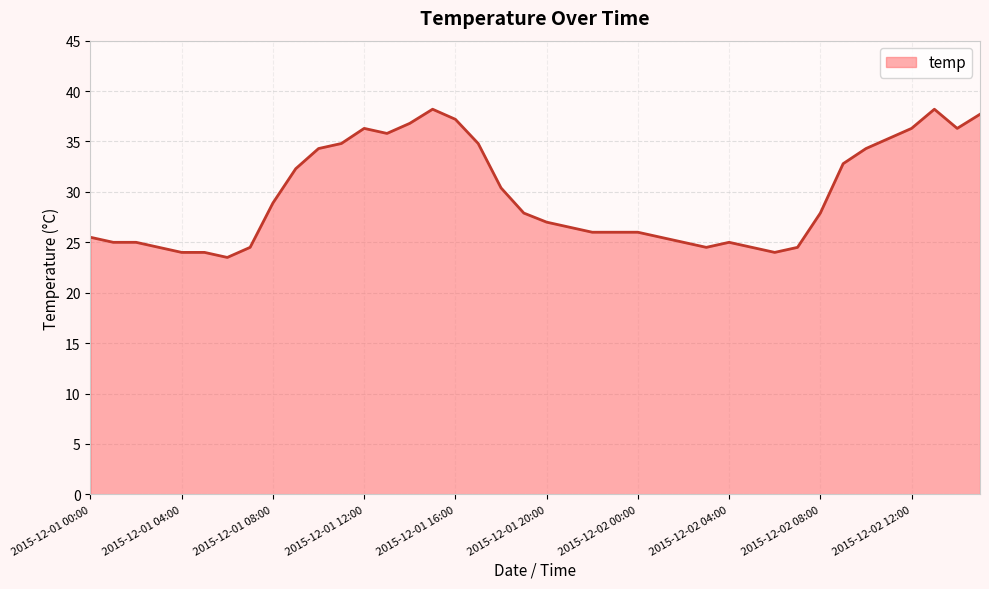

What is the minimum value shown in the chart?

23.5